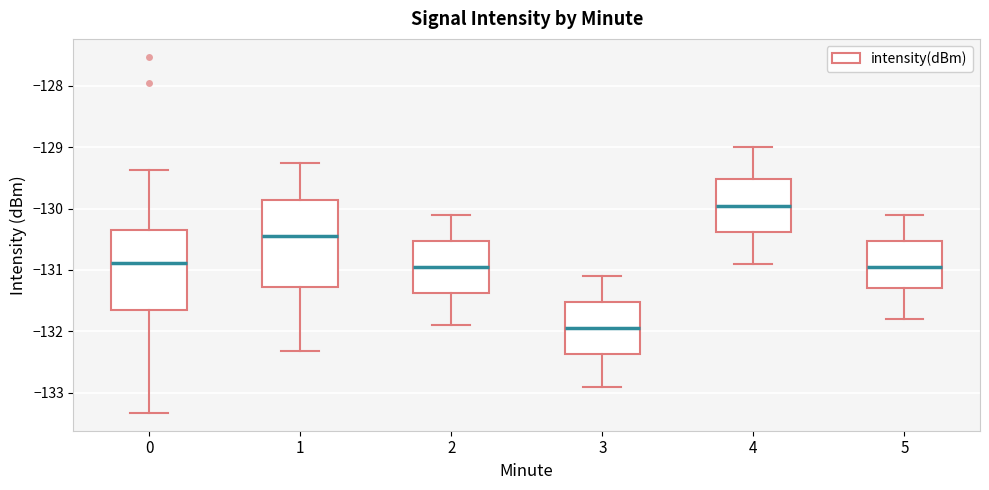

Which box's median line is the highest?

4